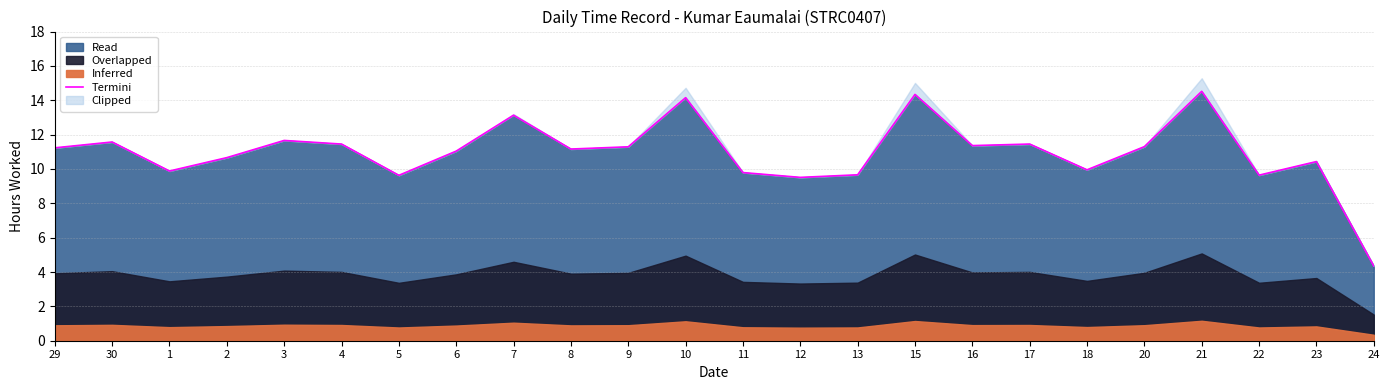

What is the highest value of the Read series?

14.5